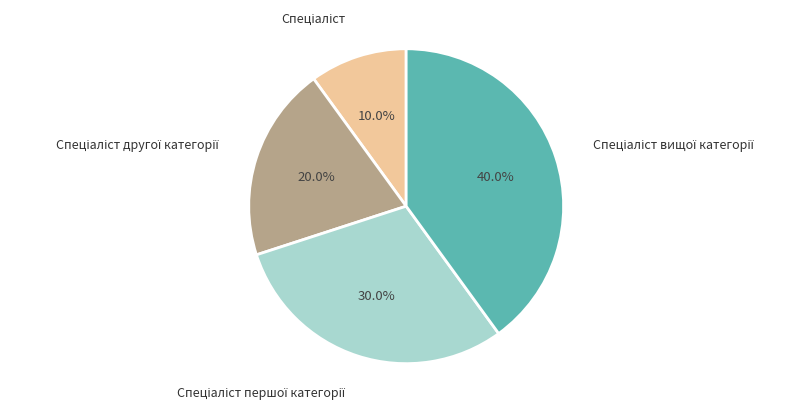

Is there a majority slice in this chart?

No